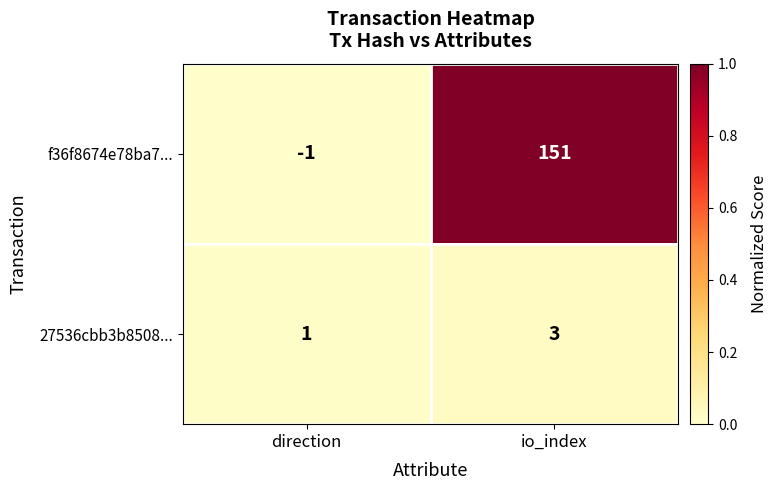

What is the maximum value shown in the chart?

151